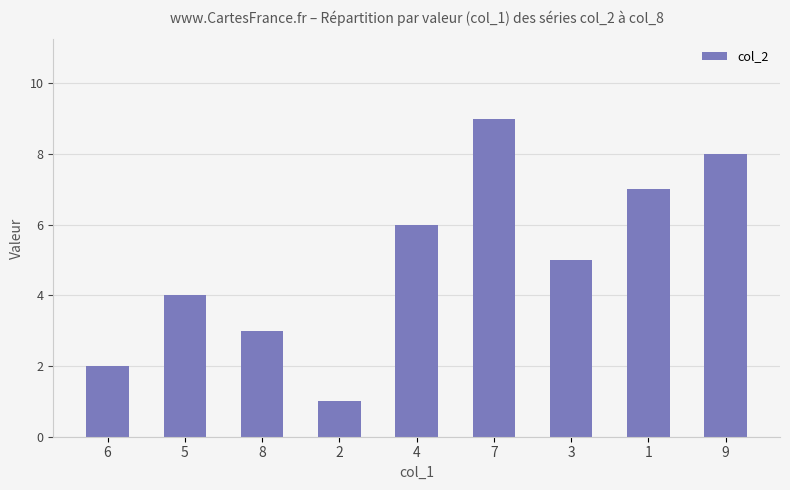

What is the ratio of the value at 3 to the value at 9?

0.6